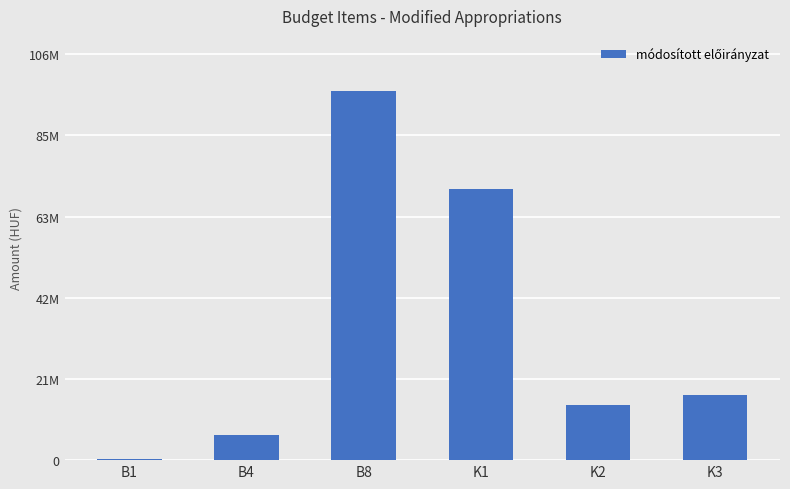

Is it true that the value at K2 is 9918356?

False